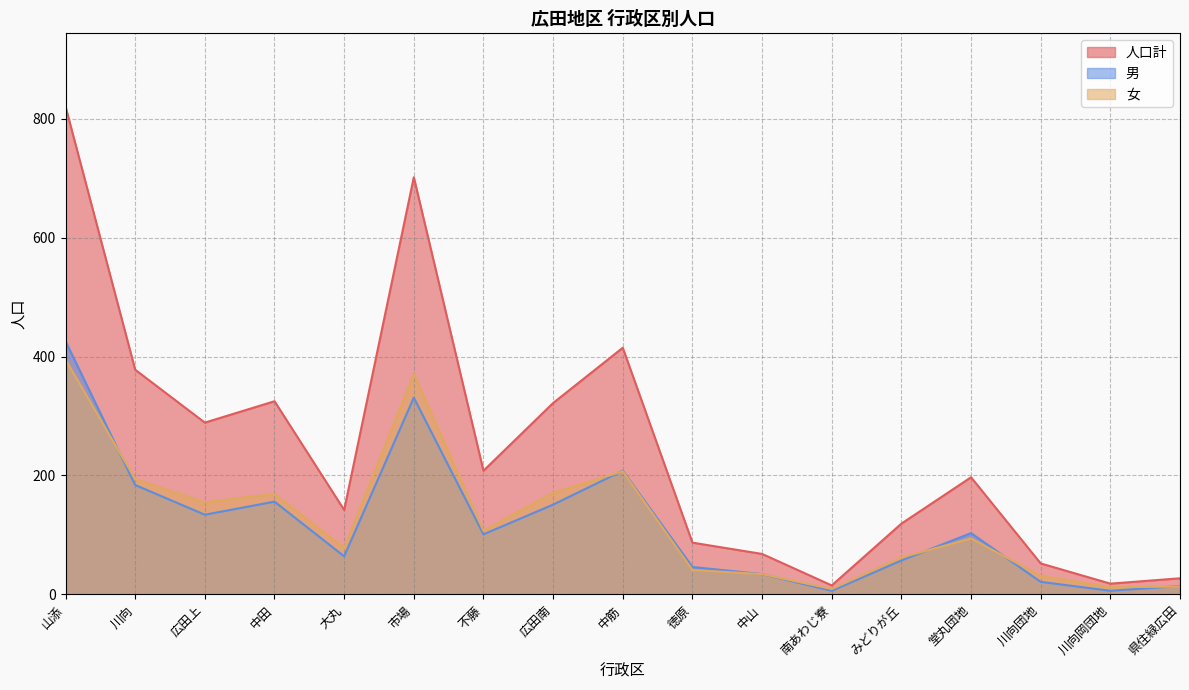

What is the value of the 人口計 point at the 16th from the left?

18